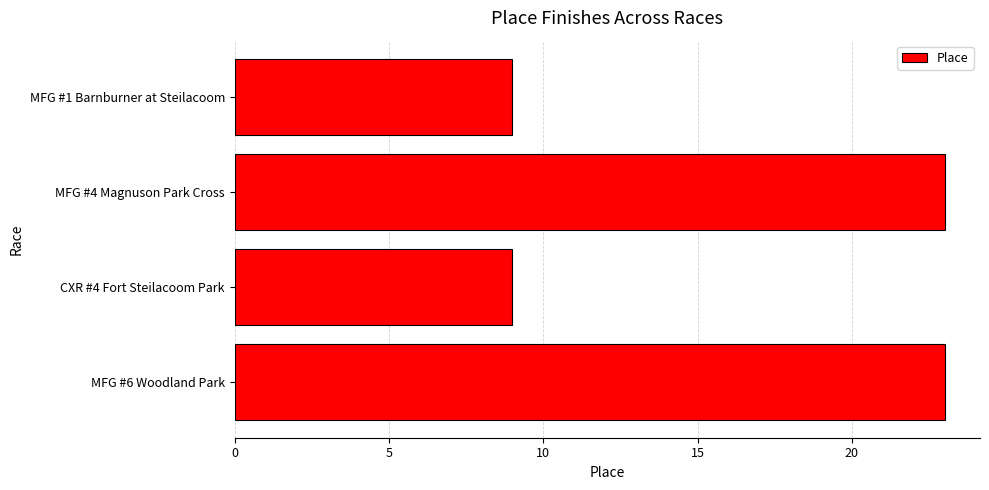

Reading top to bottom, extract all data points from this chart.

9	23	9	23